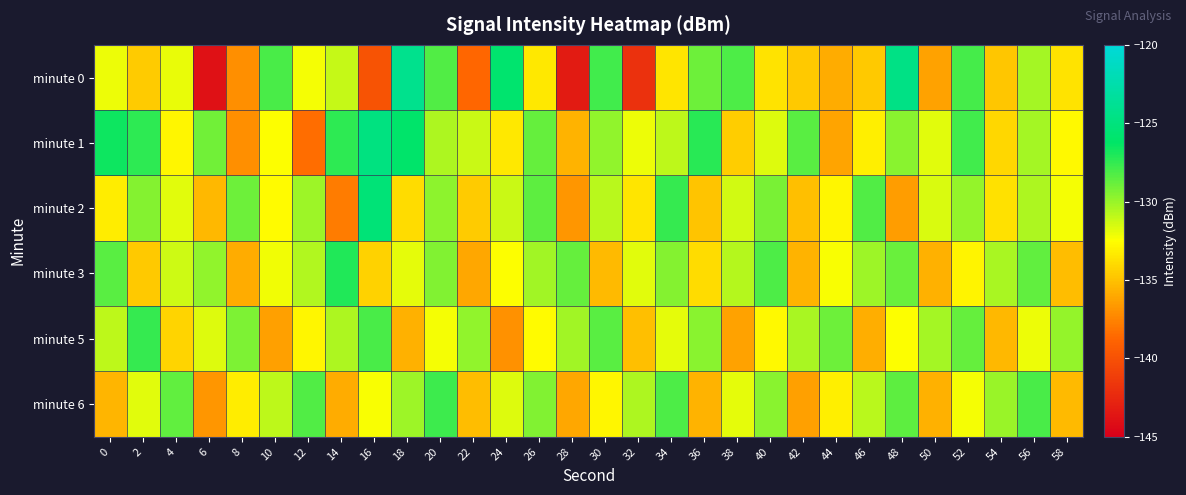

At which category is the sum across all series the highest?

20